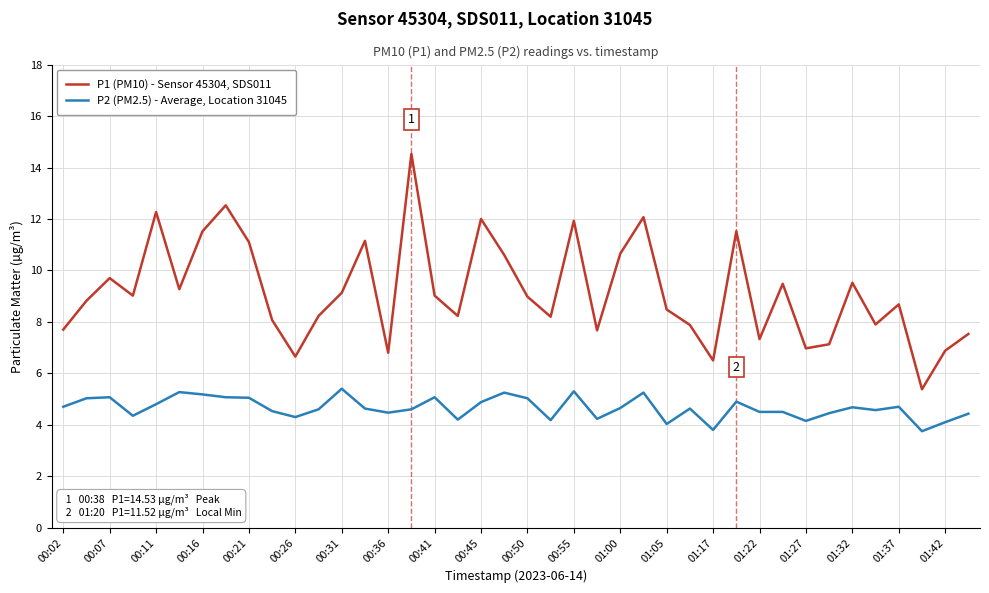

Which series has the widest spread of values?

P1 (PM10) - Sensor 45304, SDS011